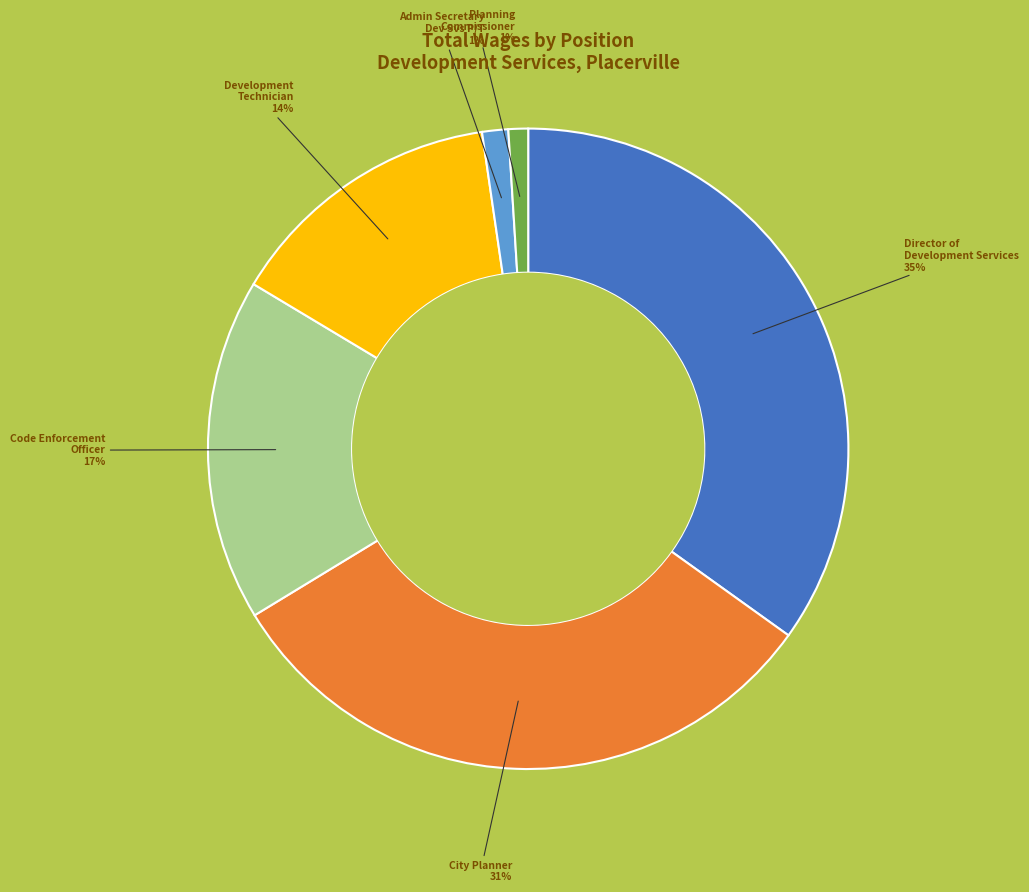

To the nearest percent, what is the difference between the largest and smallest slice percentages?

34%